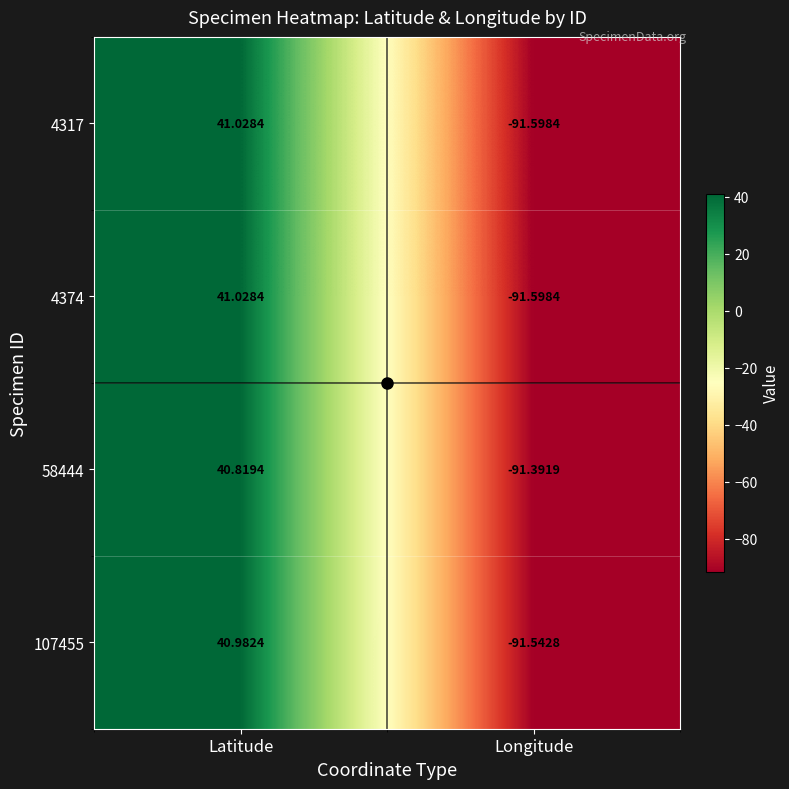

Rank the categories by 58444 value from highest to lowest.

Latitude, Longitude